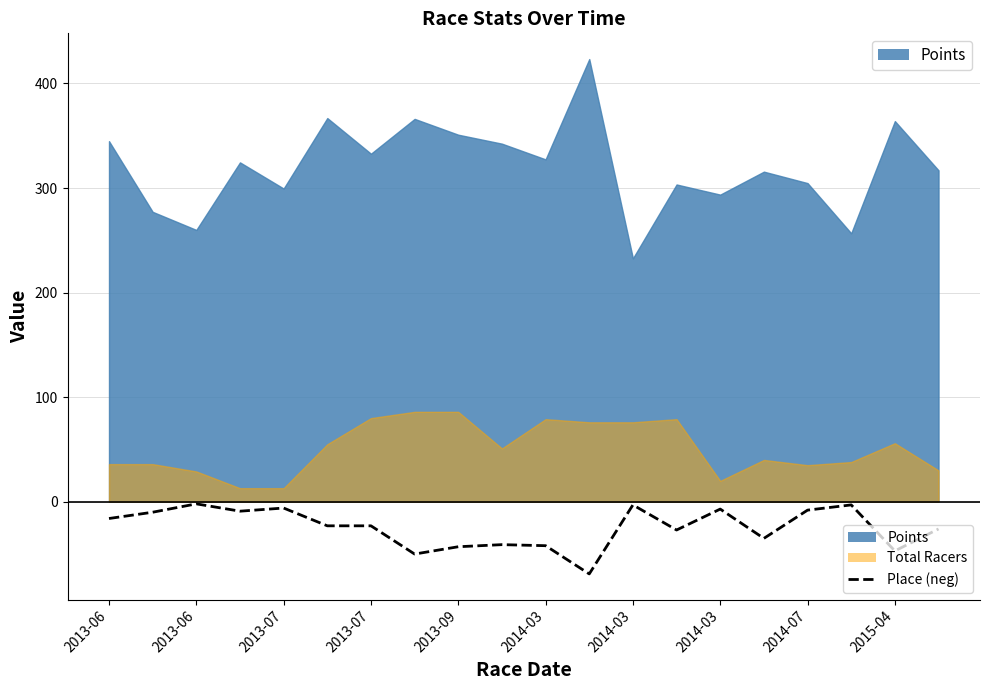

The value at 13 is -43. True or false?

False